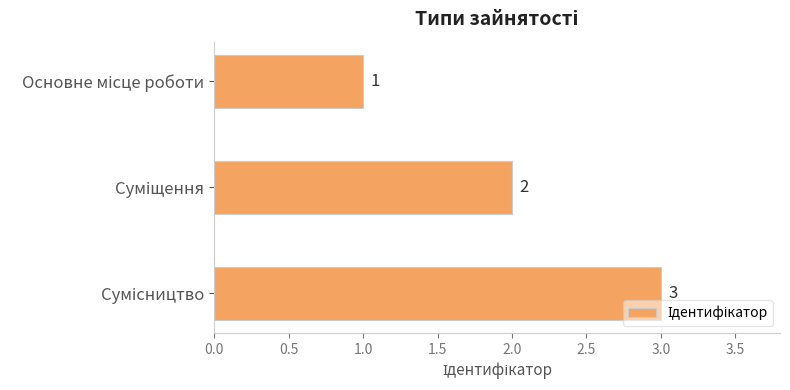

What is the sum of all values?

6